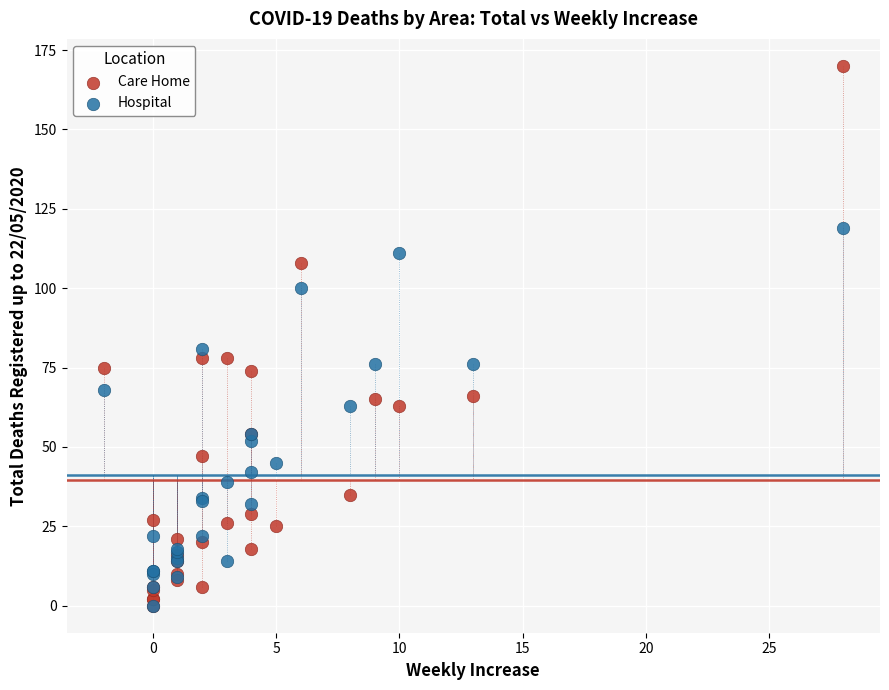

Across all series, what Y value is closest to 85?

81